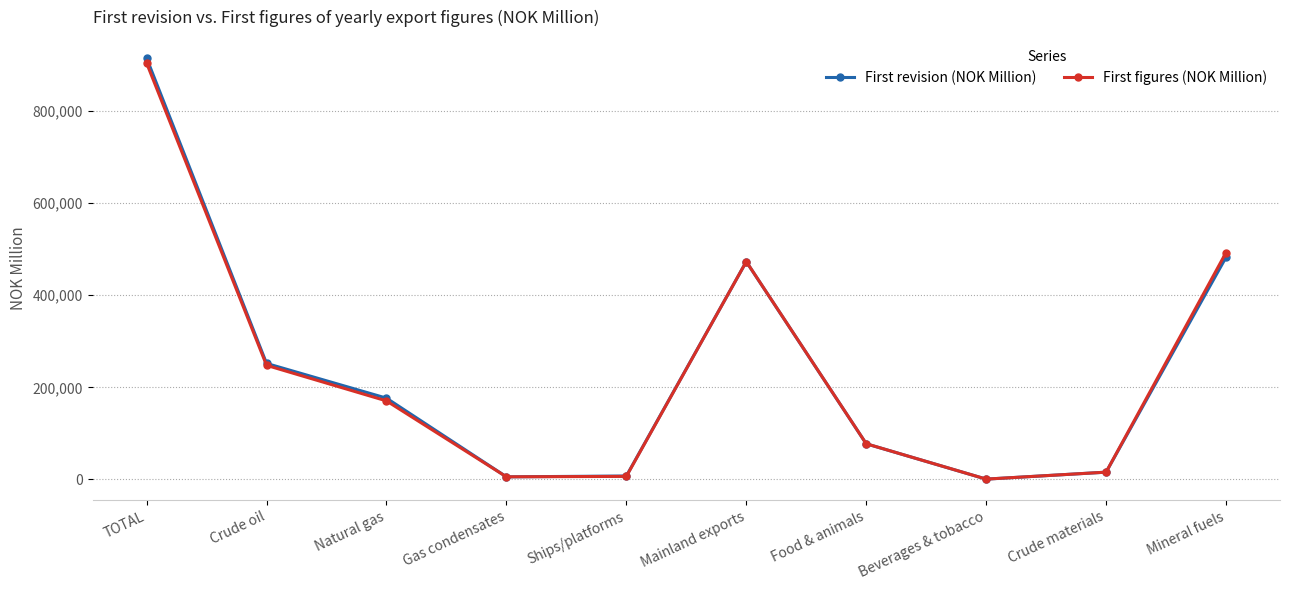

At which label does First revision (NOK Million) first exceed 176534?

TOTAL